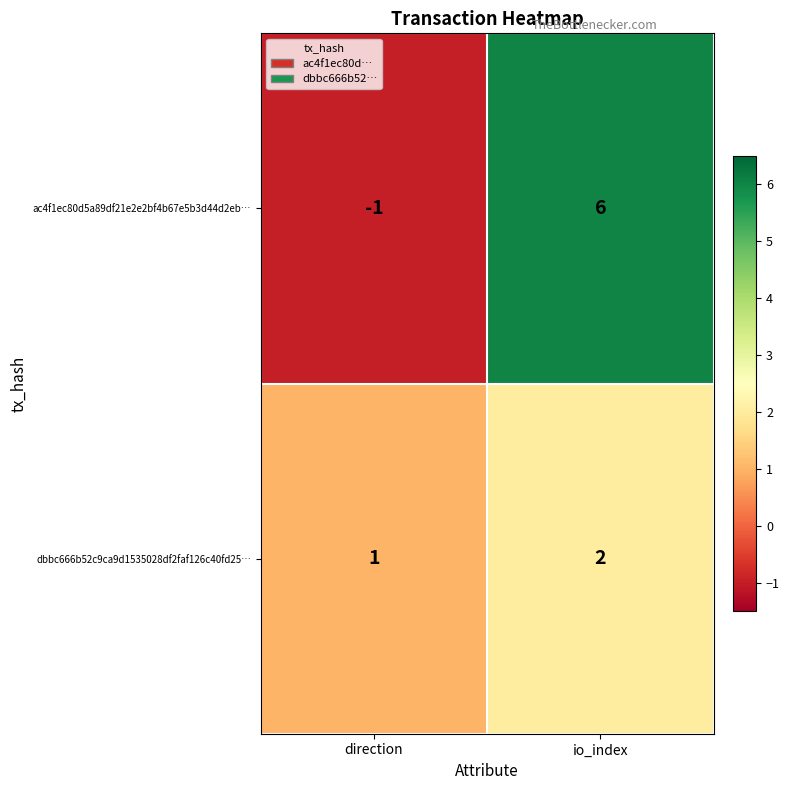

List the series in order of their peak value, highest first.

ac4f1ec80d5a89df21e2e2bf4b67e5b3d44d2eb…, dbbc666b52c9ca9d1535028df2faf126c40fd25…